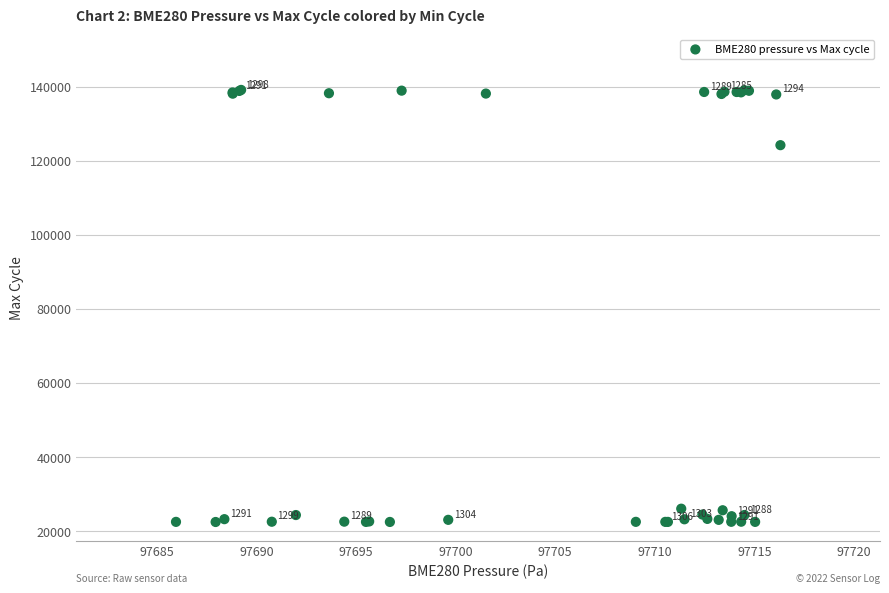

What Y value in the scatter plot is closest to 80782?

124190